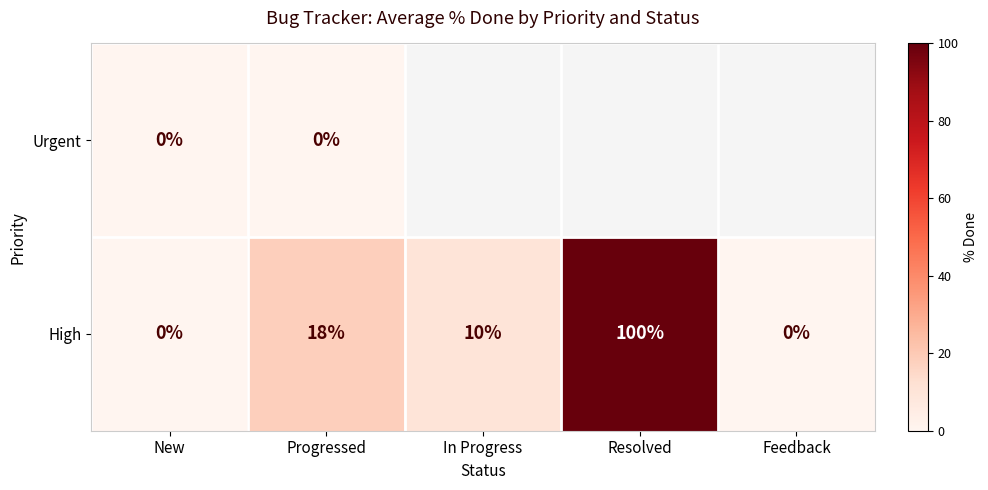

The High series shows 100 at Resolved. True or false?

True